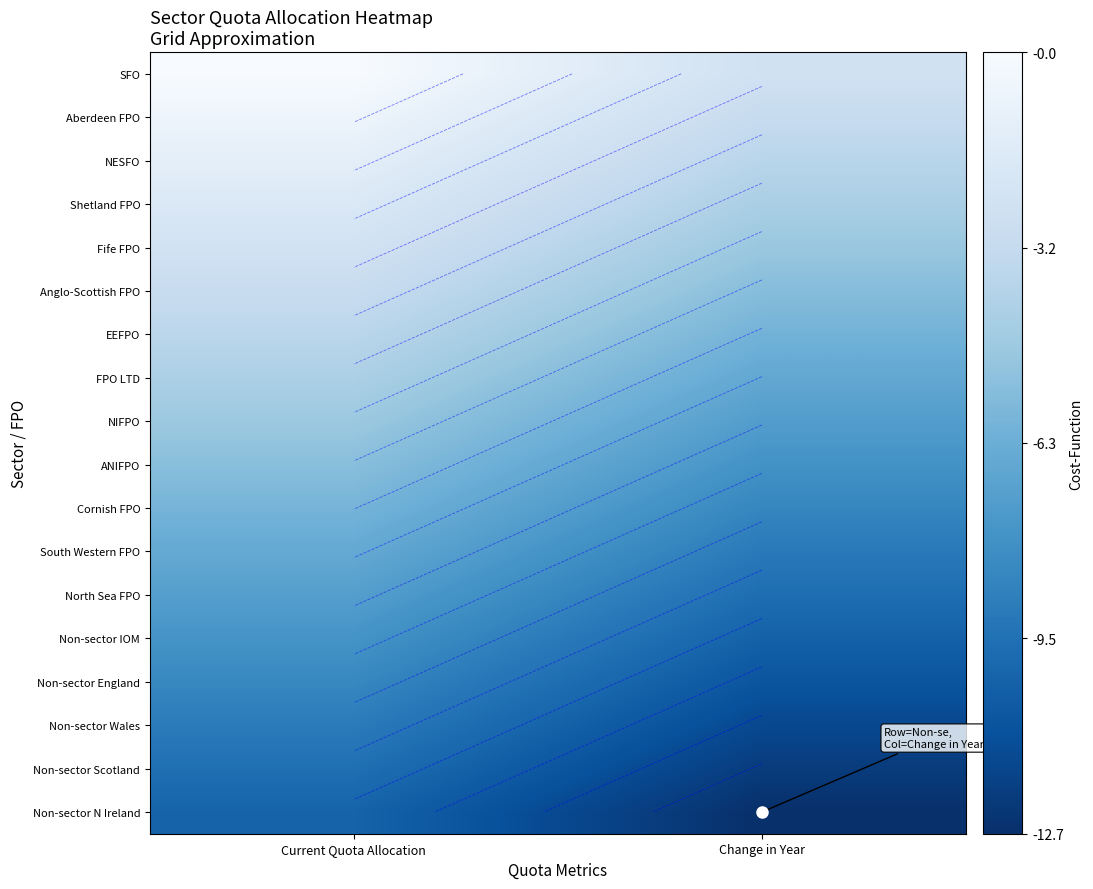

The Fife FPO series shows -1.0 at Change in Year. True or false?

False